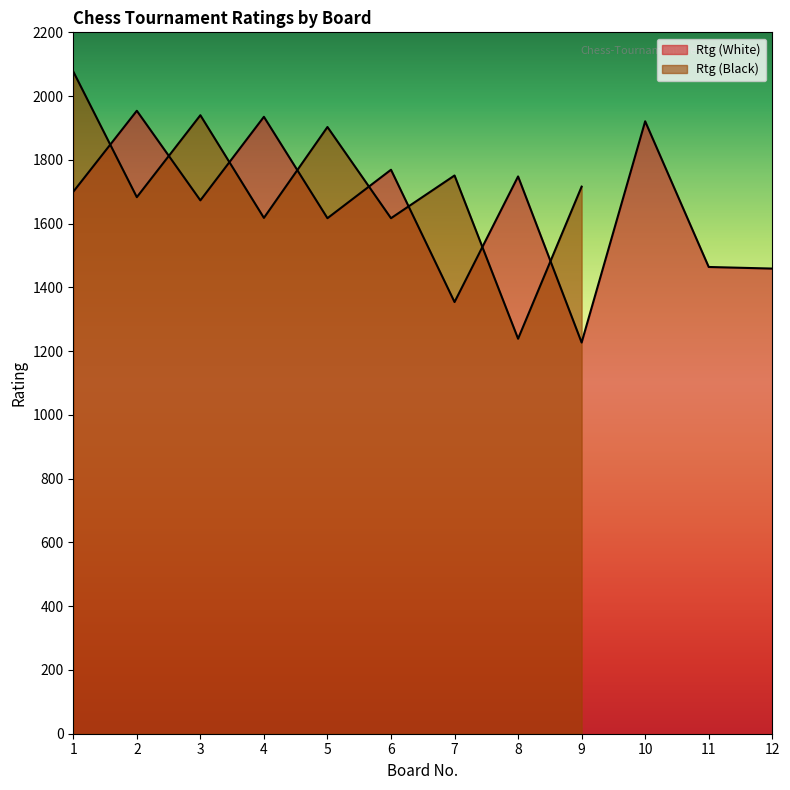

The value at 2 is 1954. True or false?

True